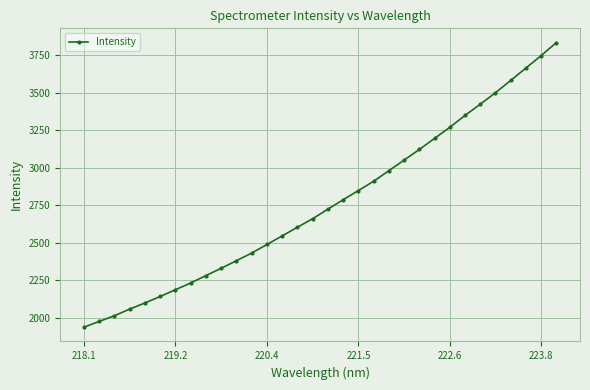

What is the maximum value shown in the chart?

3833.7